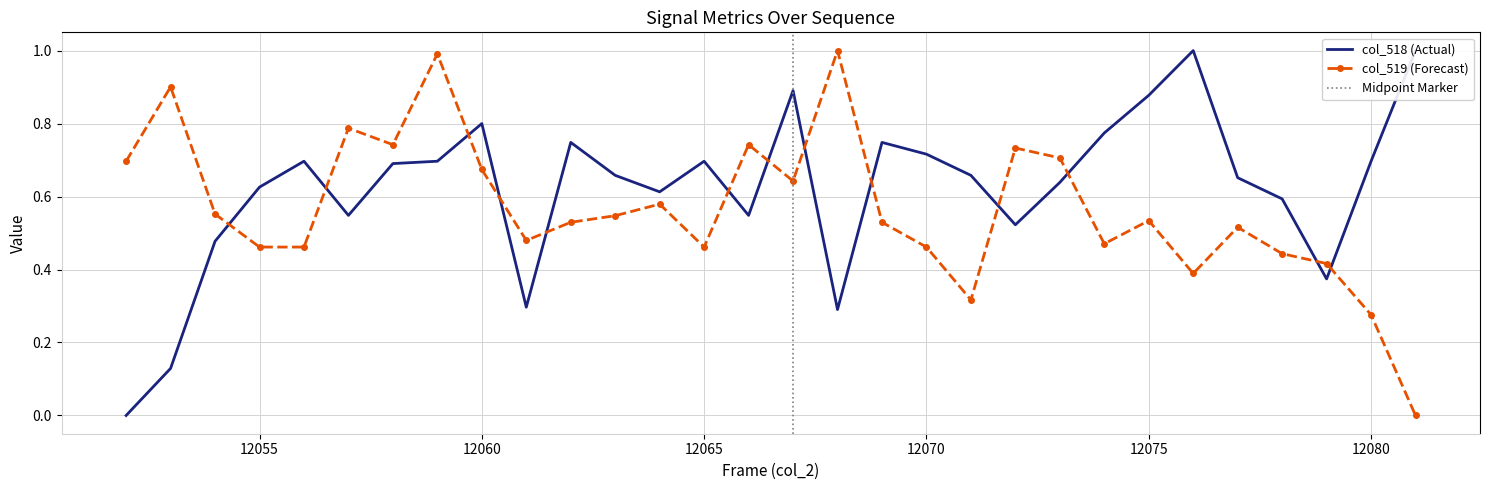

How many times do col_519 and col_518 cross each other?

13